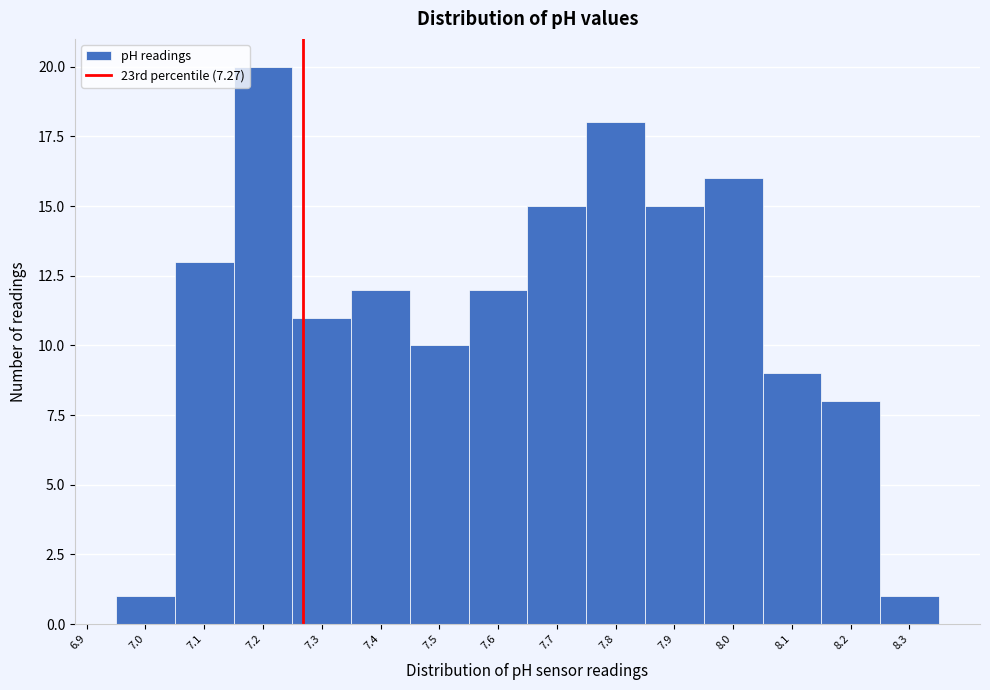

What is the height of the bar covering 7.85 to 7.95 on the x-axis? The values are not printed on the chart, so give them approximately, as read against the axis.

15